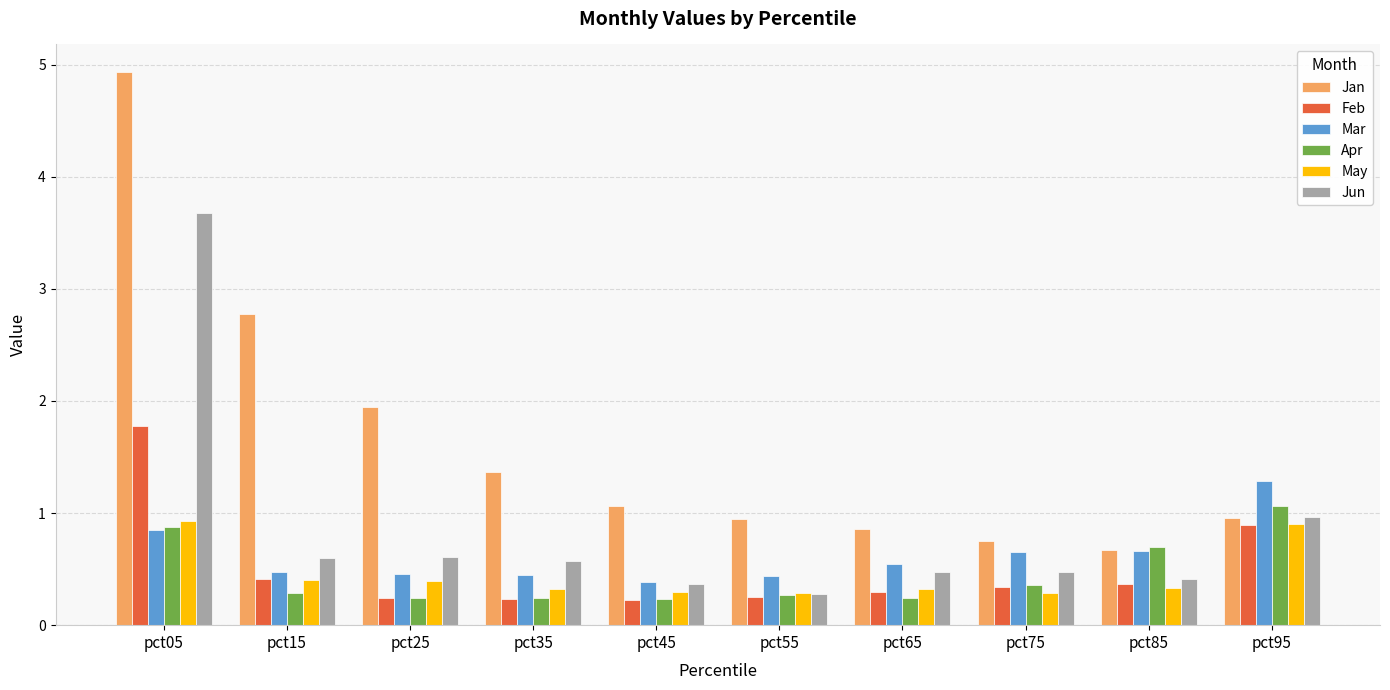

What is the difference between the highest and lowest values at pct95?

0.4